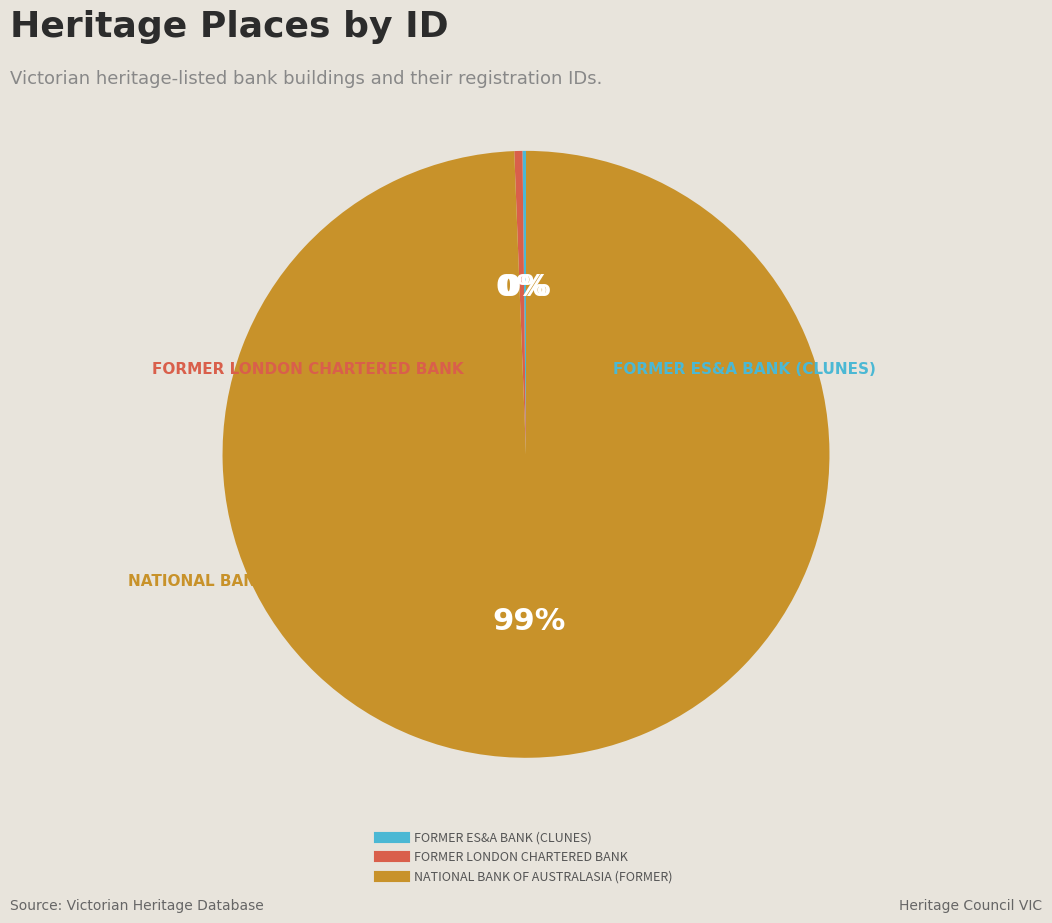

To the nearest percent, what is the combined percentage of FORMER LONDON CHARTERED BANK and NATIONAL BANK OF AUSTRALASIA (FORMER)?

100%